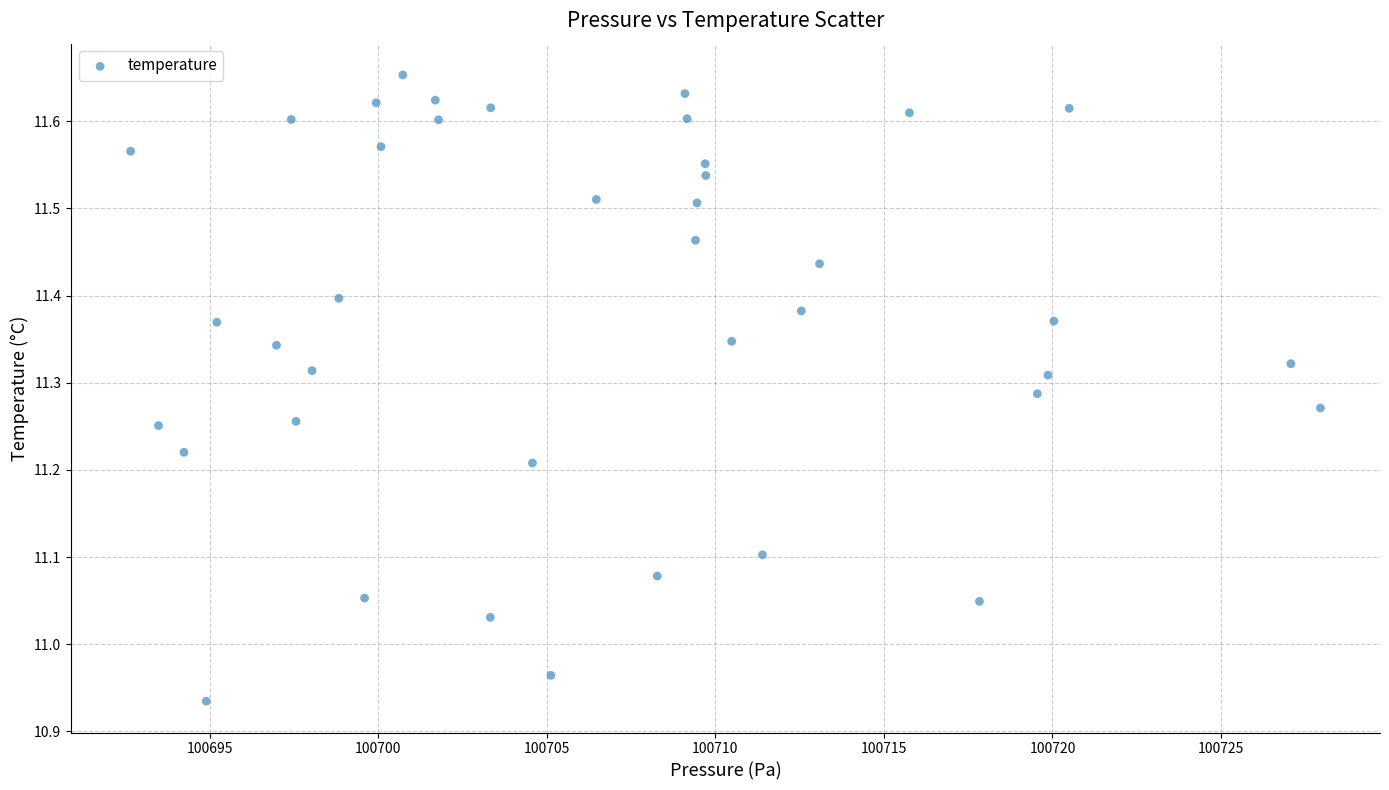

What is the range of Y values (max minus min)?

0.7